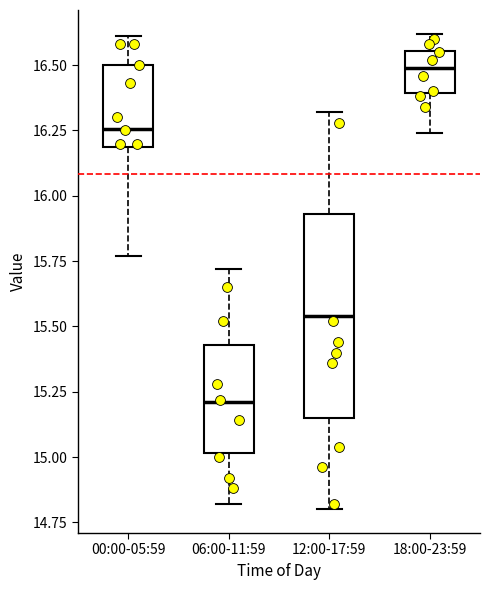

Which box has the highest median line?

18:00-23:59